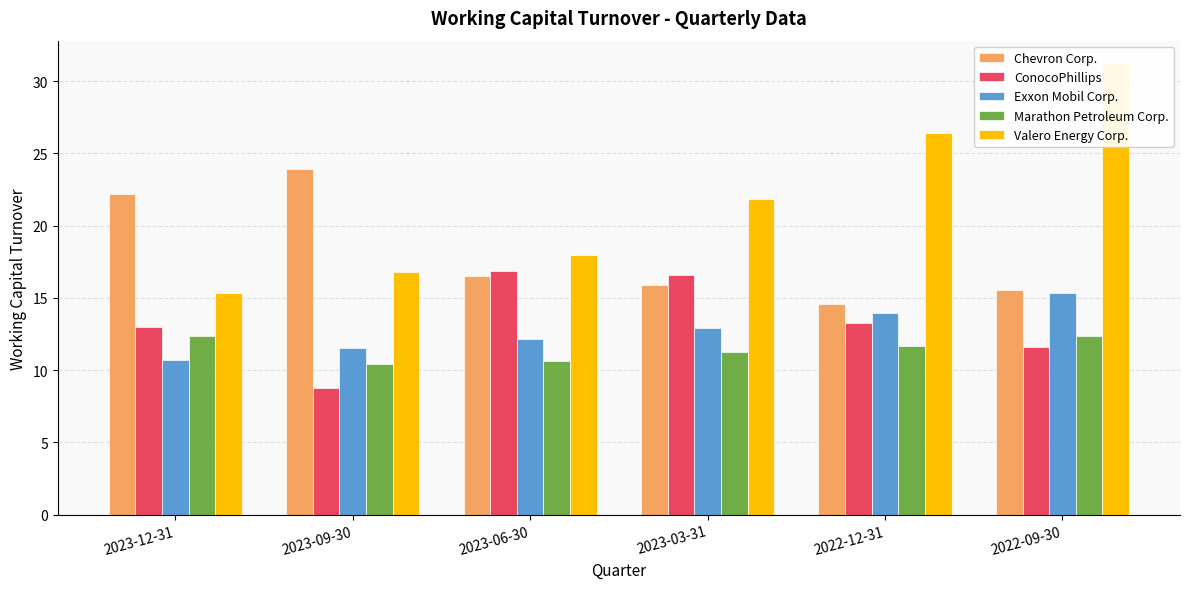

Rank the series by their maximum value, from highest to lowest.

Valero Energy Corp., Chevron Corp., ConocoPhillips, Exxon Mobil Corp., Marathon Petroleum Corp.